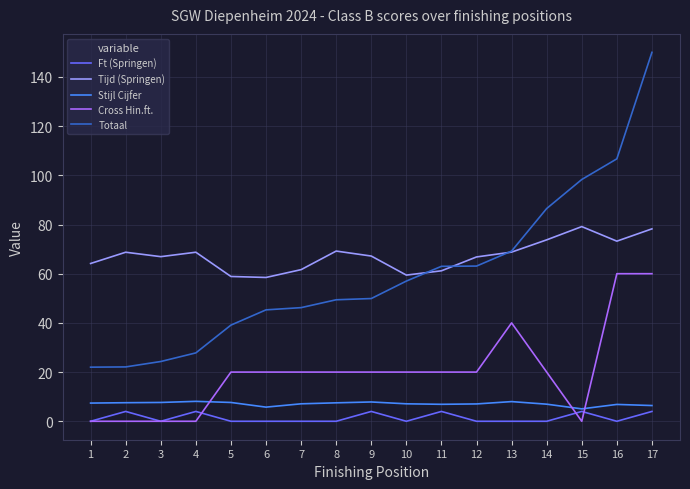

Which category has the highest value across all series?

17